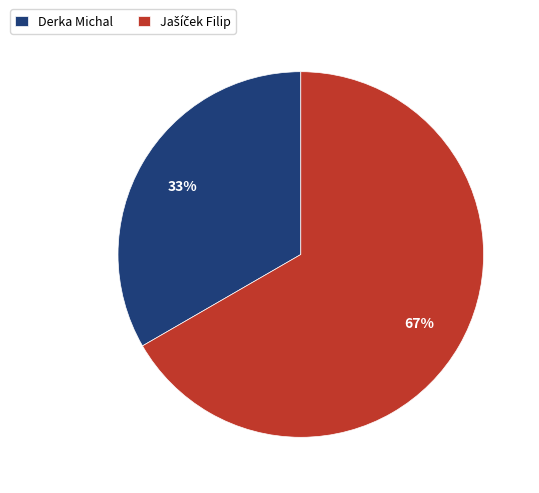

True or false: Derka Michal accounts for 46% of the total.

False